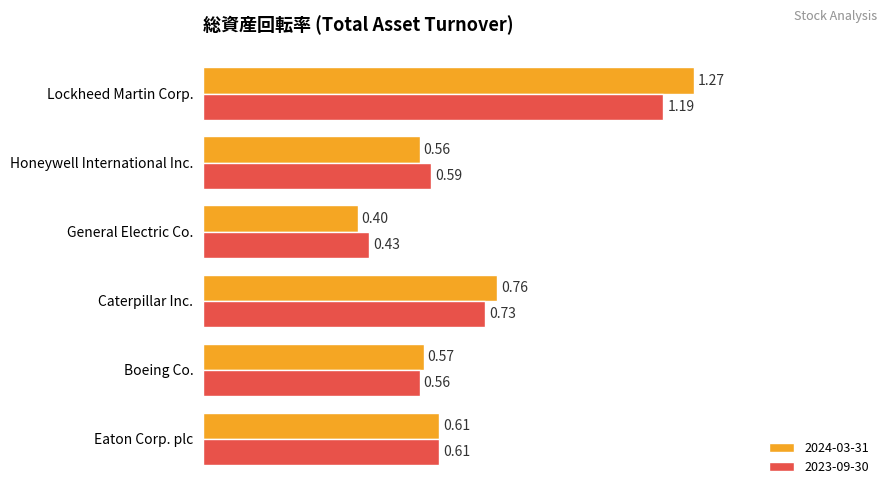

Which series has the largest total across all categories?

2024-03-31